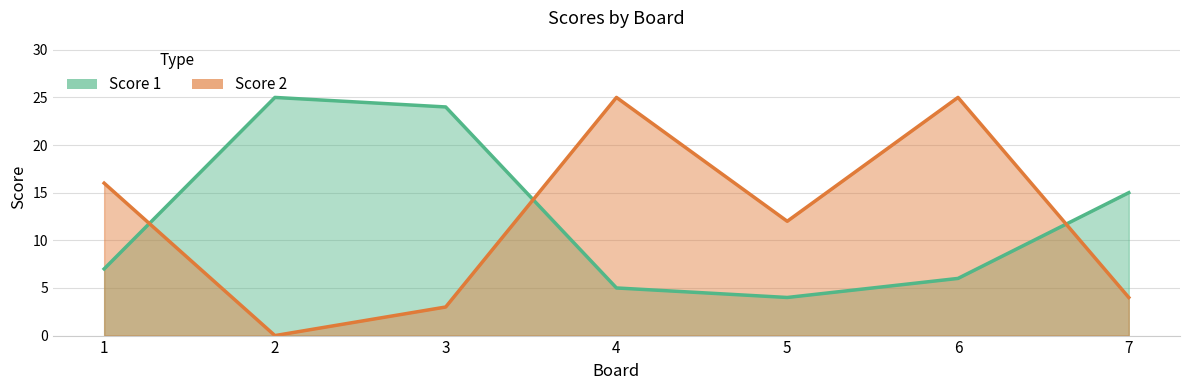

What is the highest value of the Score 1 series?

25